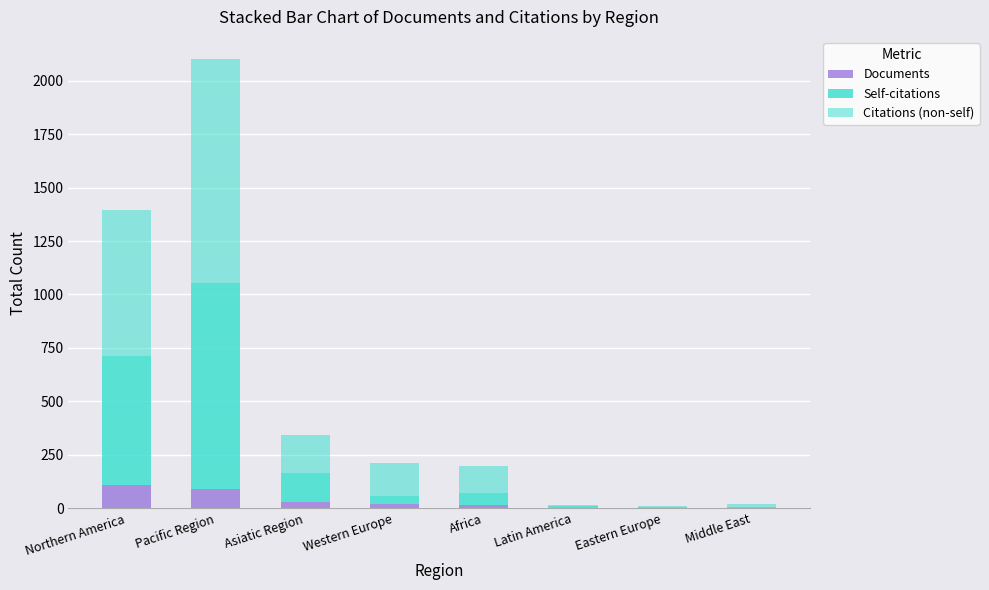

Are the bars horizontal?

No